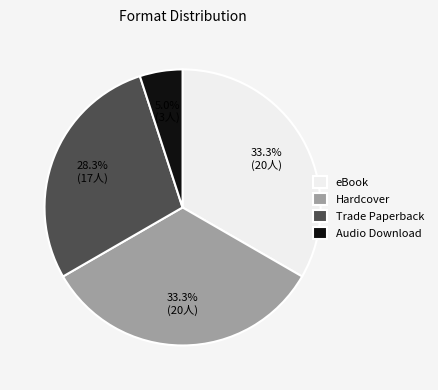

To the nearest percent, what is the difference between the Trade Paperback and Hardcover slice percentages?

5%